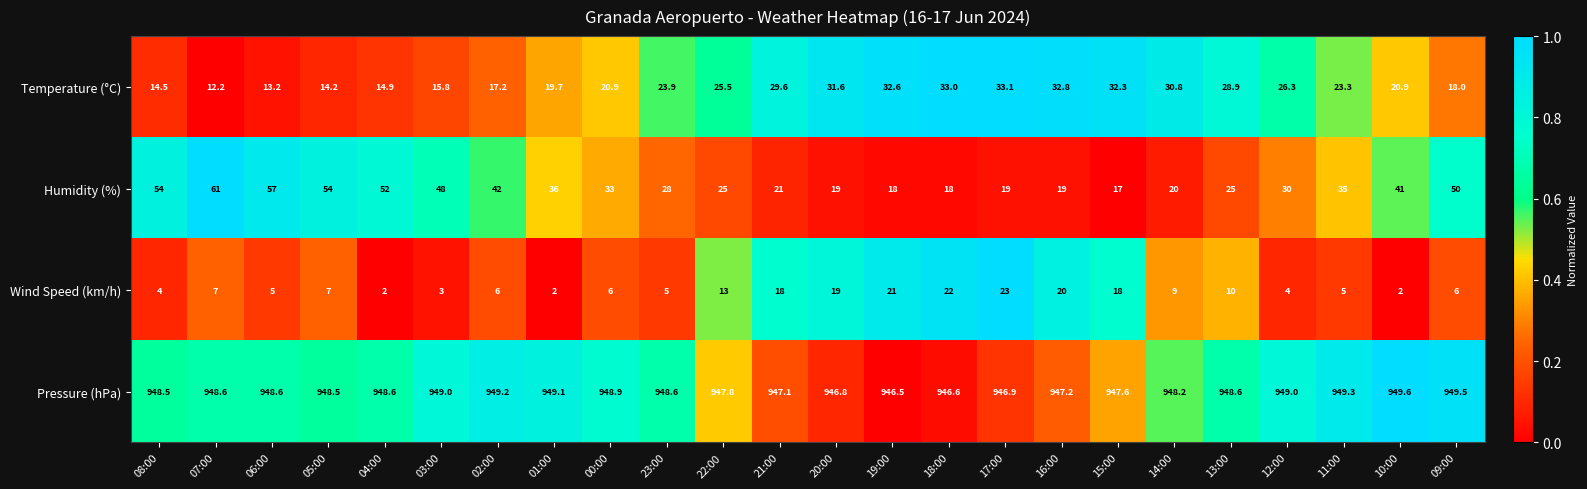

What is the difference between the maximum and minimum values in the Wind Speed (km/h) series?

21.0